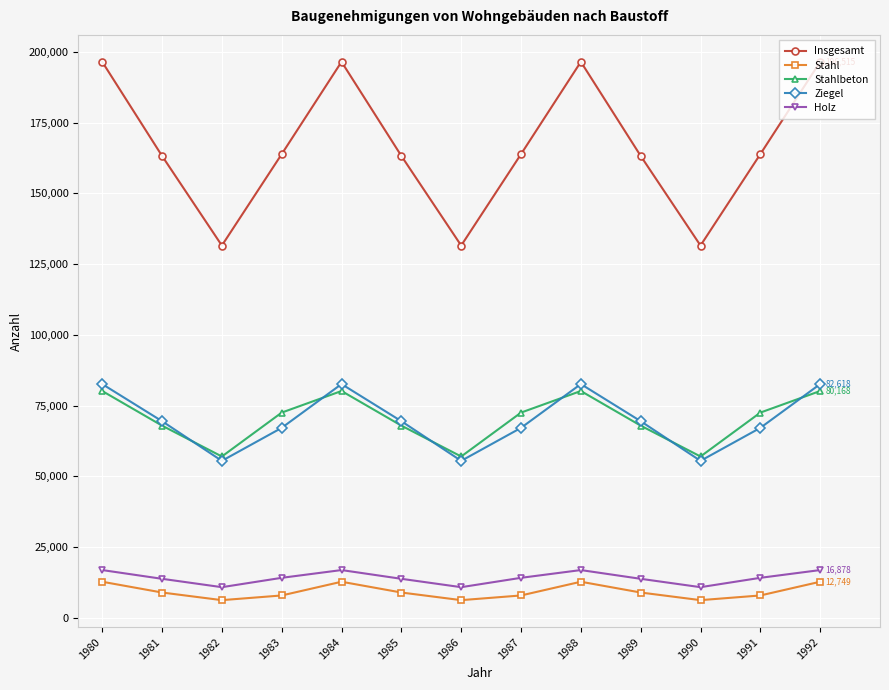

What is the sum of the Ziegel values at 1983 and 1986?

122617